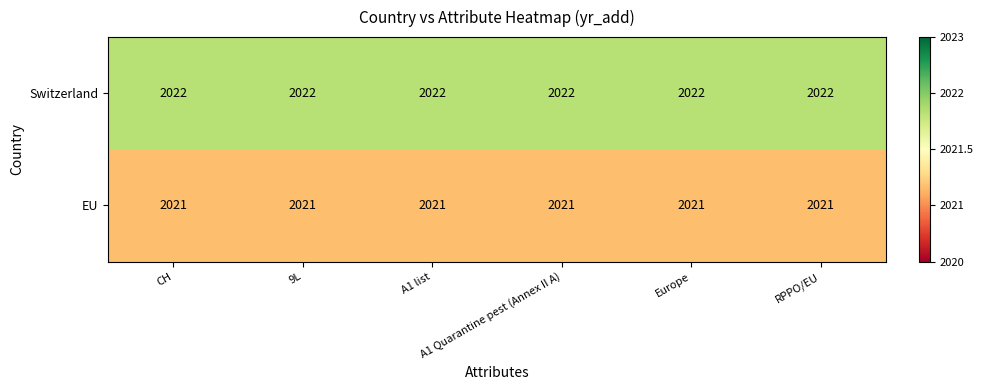

Which series has the largest total across all categories?

Switzerland